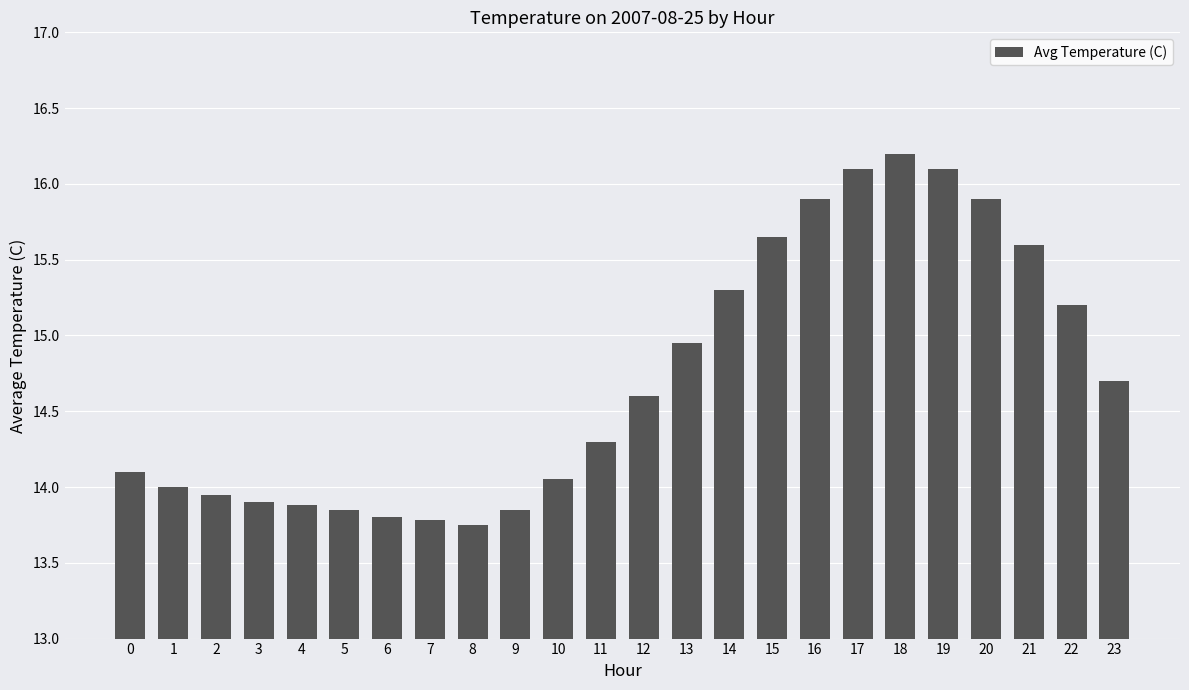

Which category has the highest value across all series?

18